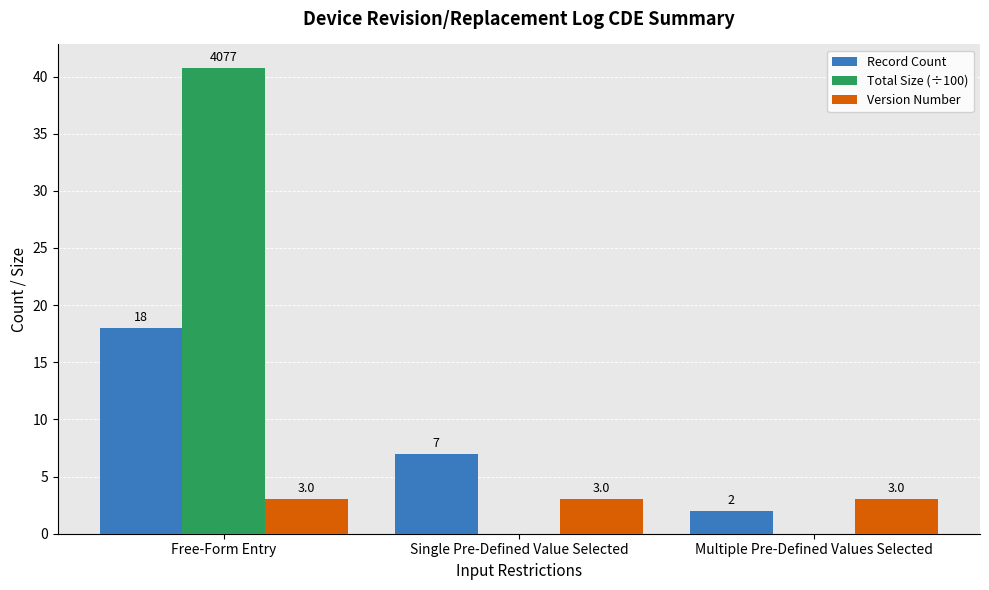

Reading left to right, extract all data points from this chart.

Record Count: Free-Form Entry=18.0	Single Pre-Defined Value Selected=7.0	Multiple Pre-Defined Values Selected=2.0
Total Size (÷100): Free-Form Entry=40.8	Single Pre-Defined Value Selected=0.0	Multiple Pre-Defined Values Selected=0.0
Version Number: Free-Form Entry=3.0	Single Pre-Defined Value Selected=3.0	Multiple Pre-Defined Values Selected=3.0